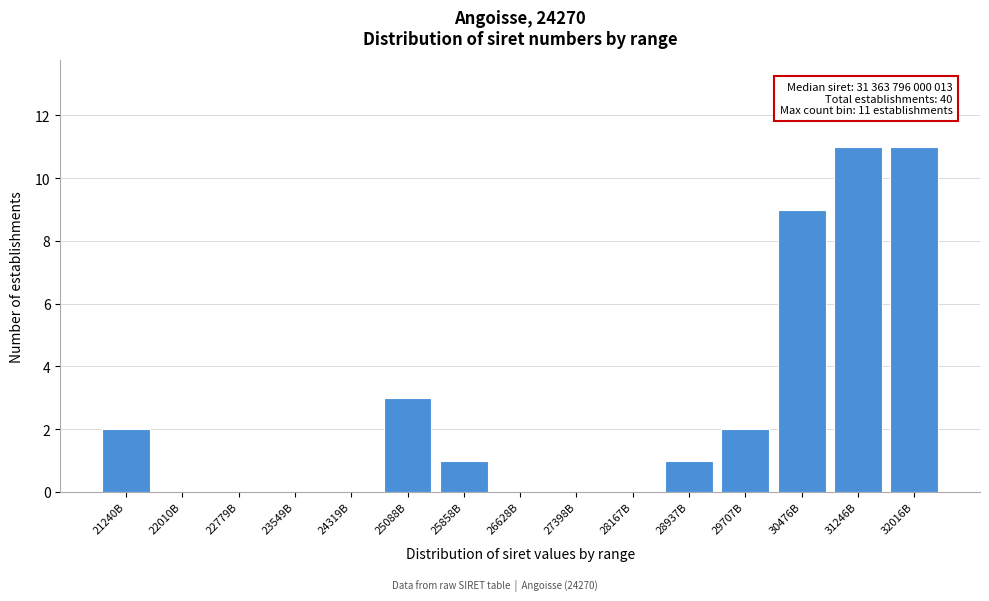

Reading right to left, list all the values displayed in this chart.

32016B=11	31246B=11	30476B=9	29707B=2	28937B=1	28167B=0	27398B=0	26628B=0	25858B=1	25088B=3	24319B=0	23549B=0	22779B=0	22010B=0	21240B=2